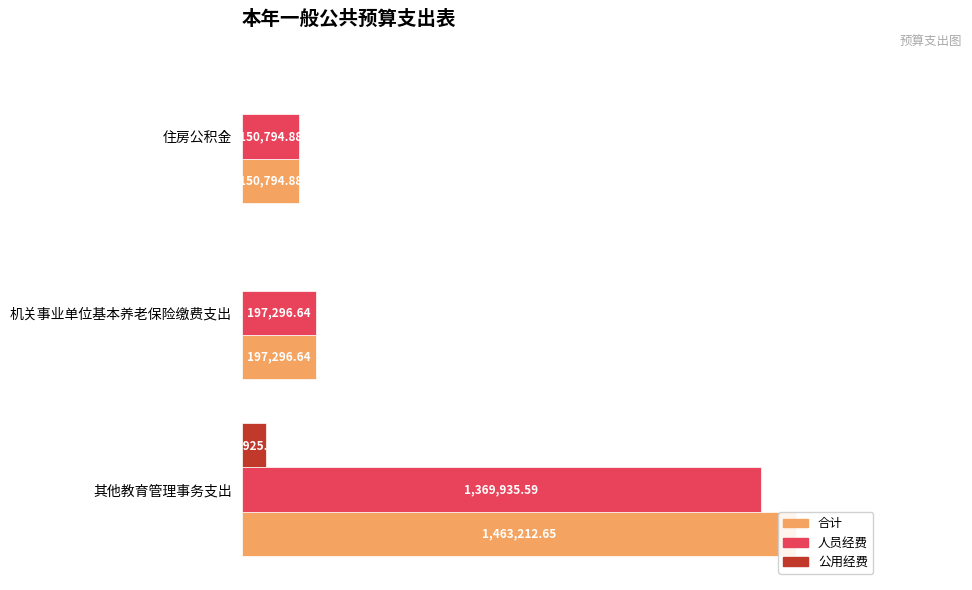

Are the bars horizontal?

Yes